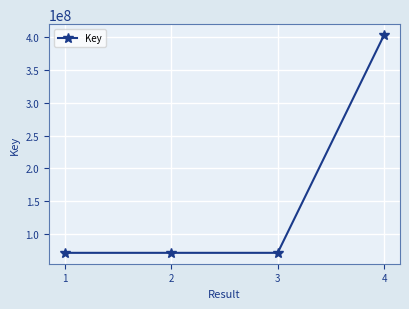

The value at 1 is 16044298. True or false?

False